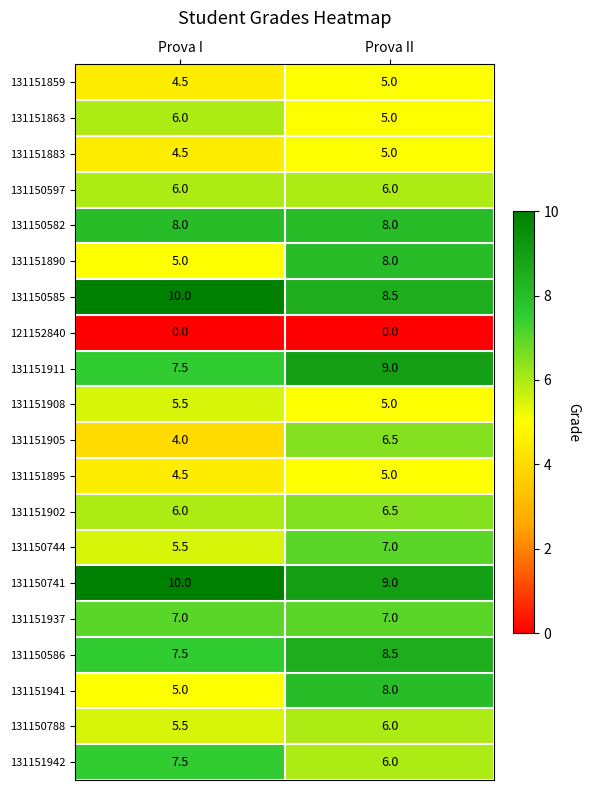

What is the spread (max minus min) of values at Prova II?

9.0